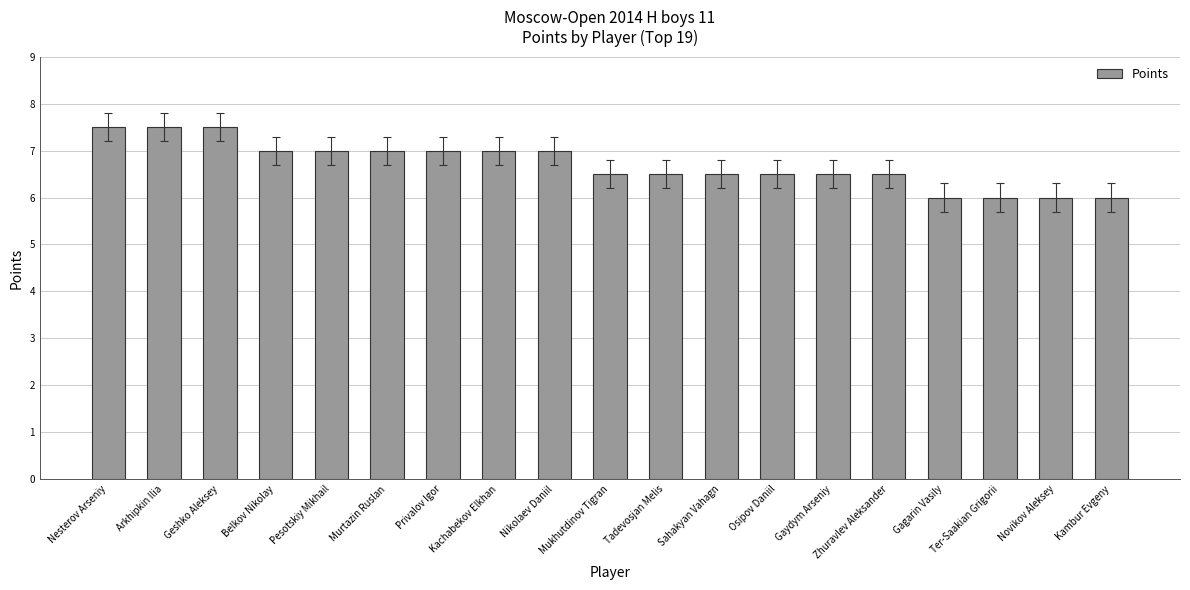

How many distinct data groups are displayed?

1